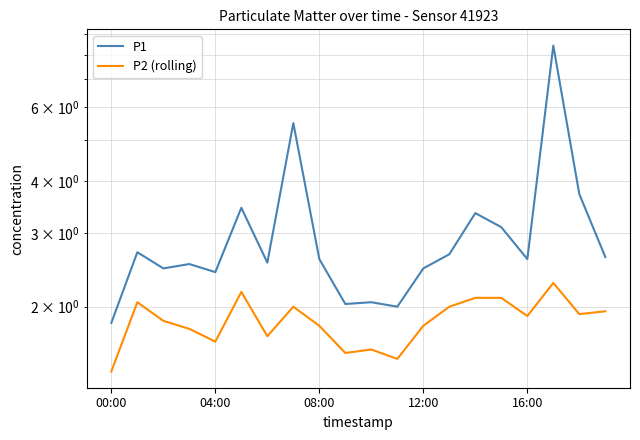

In P1, how many points are higher than both neighbors (excluding endpoints)?

7